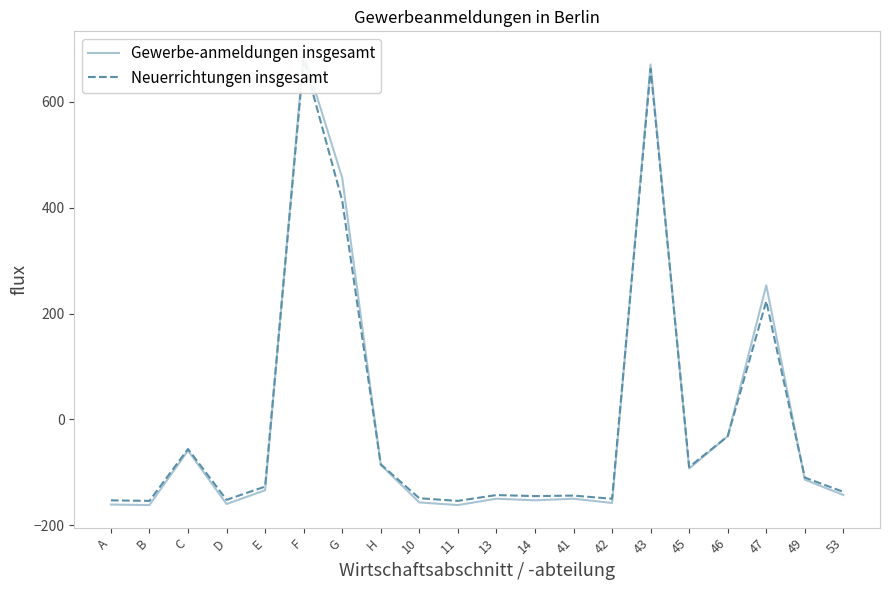

Does the chart display data point markers on the line(s)?

No